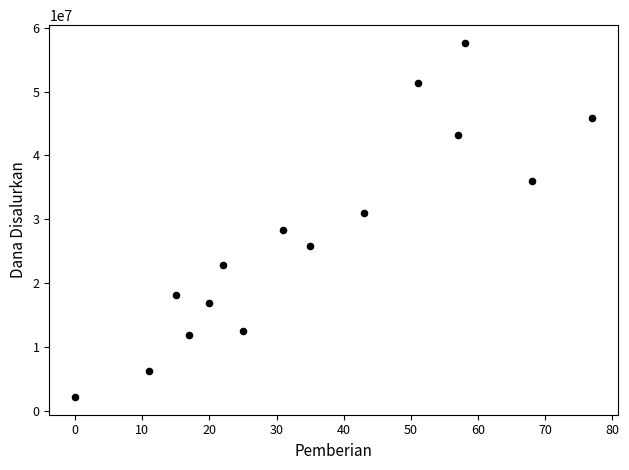

What is the range of Y values (max minus min)?

55350000